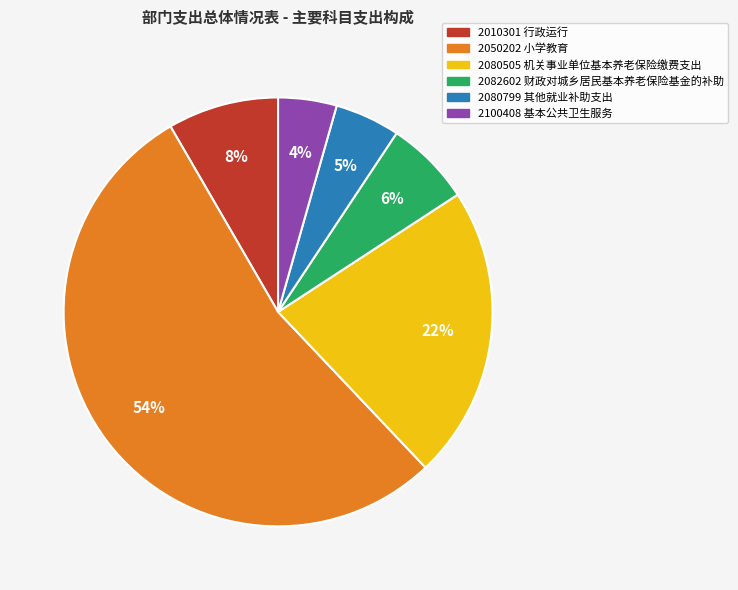

To the nearest percent, what is the average slice percentage?

17%